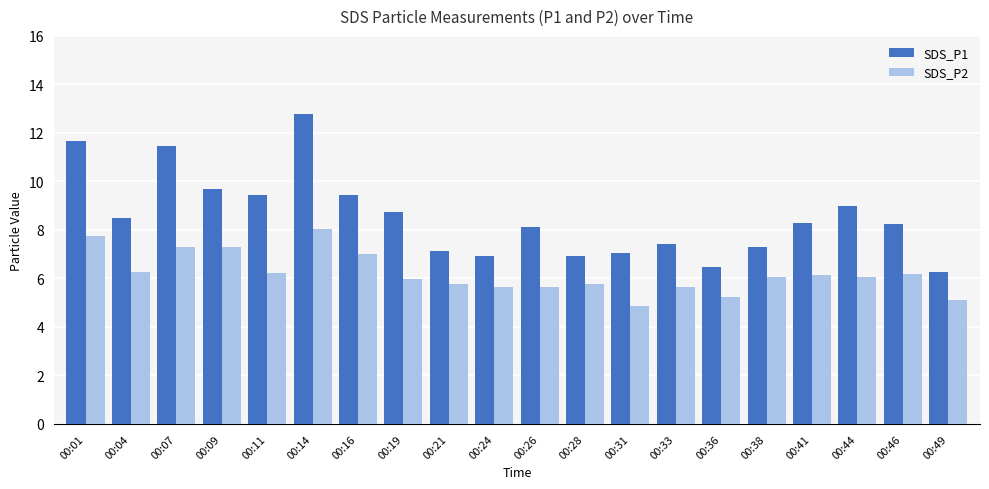

The SDS_P2 series shows 5.7 at 00:33. True or false?

True